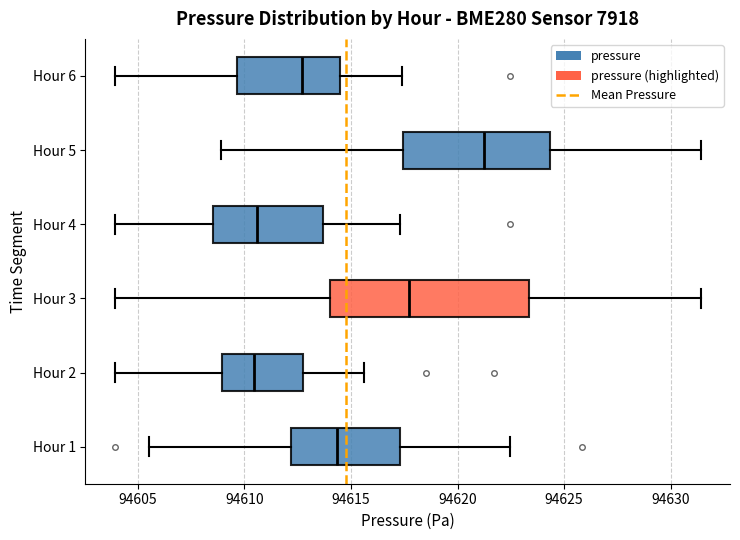

Which box has the furthest to the right median line?

Hour 5